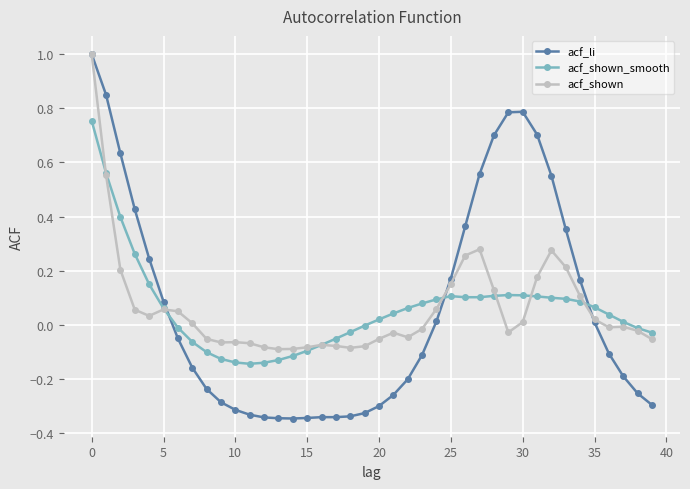

True or false: acf_shown_smooth has more than 1 points higher than both neighbors.

True